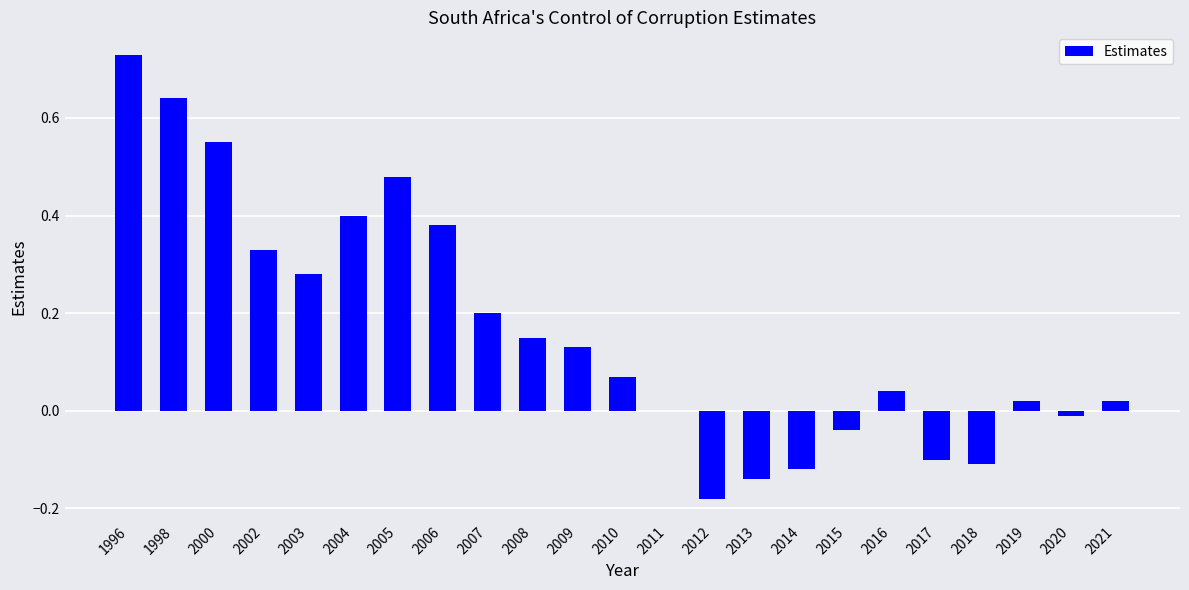

The chart shows a value of 0.3 at 2008. True or false?

False